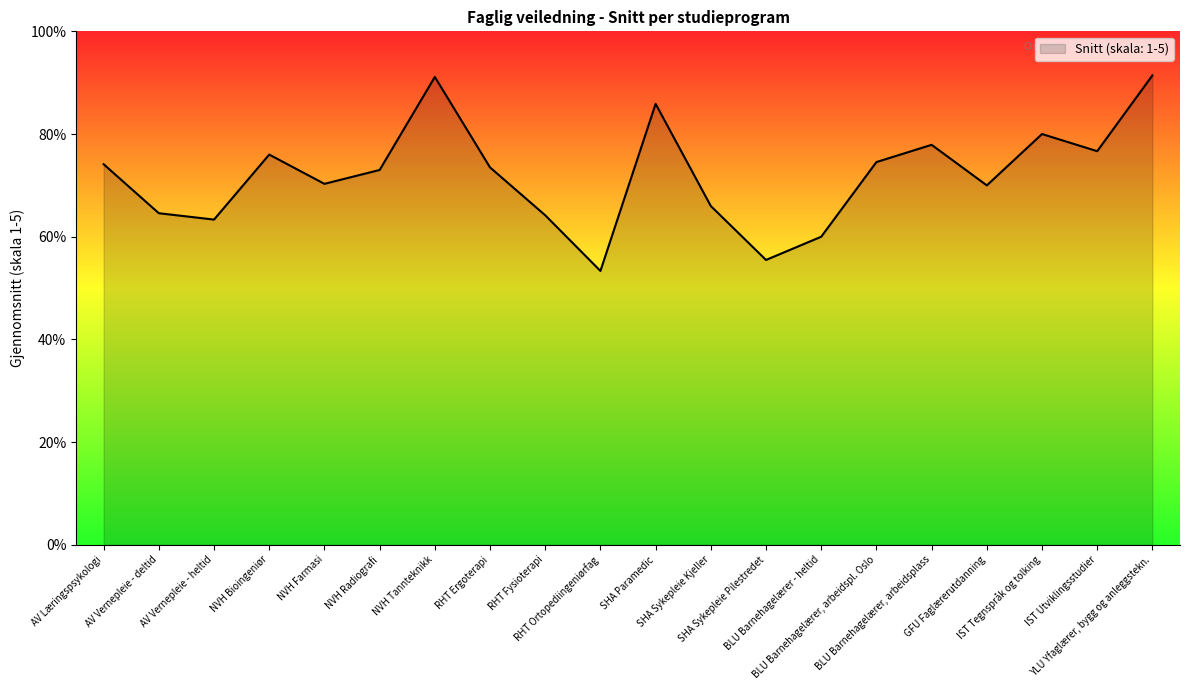

Does the chart have visible grid lines?

No